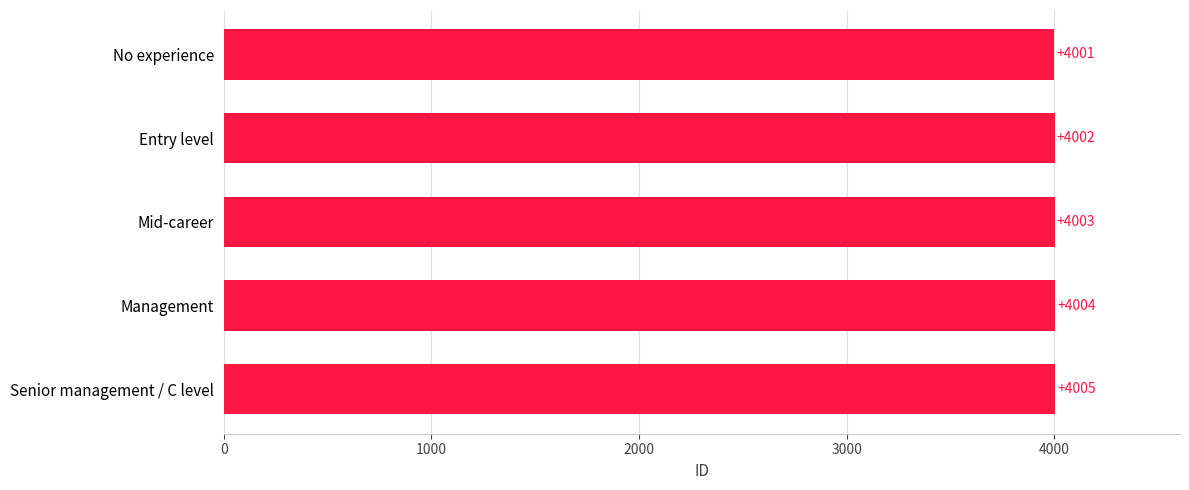

Count the values in the range 4002 to 4004.

3